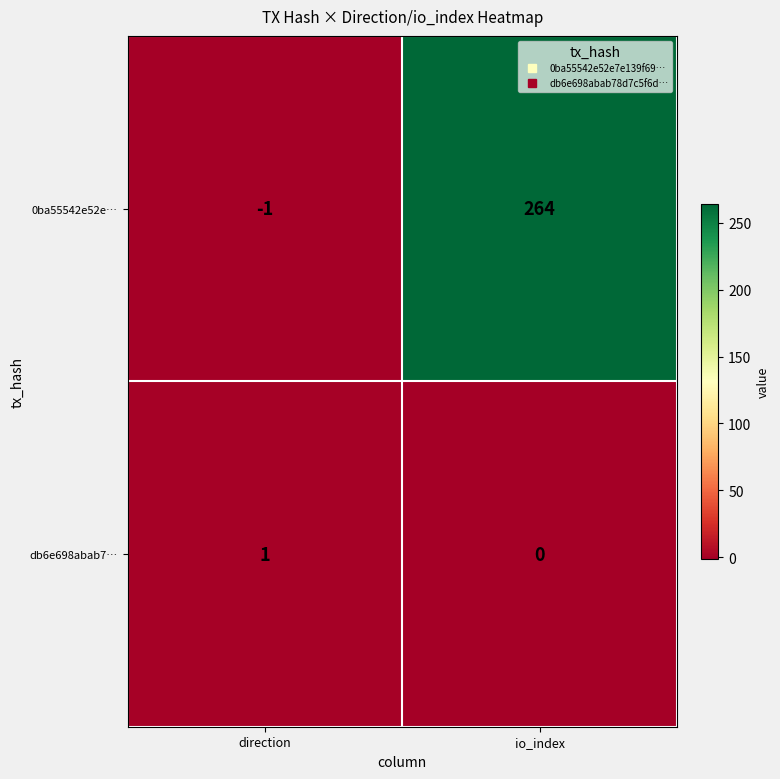

Between direction and io_index, which series saw the biggest shift?

0ba55542e52e…